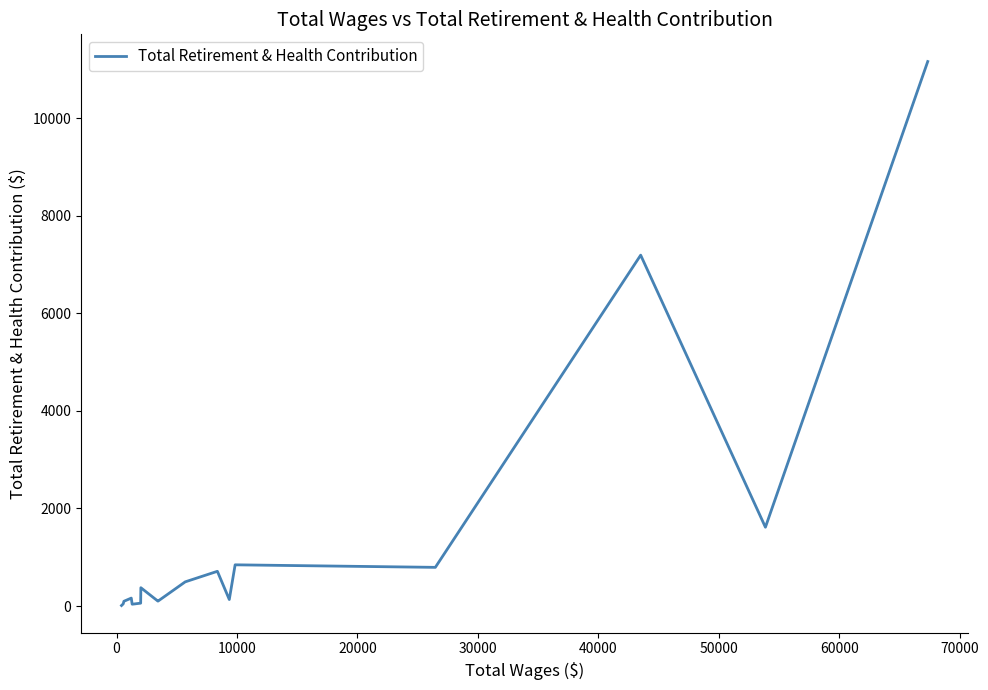

What is the difference between the maximum and minimum values?

11146